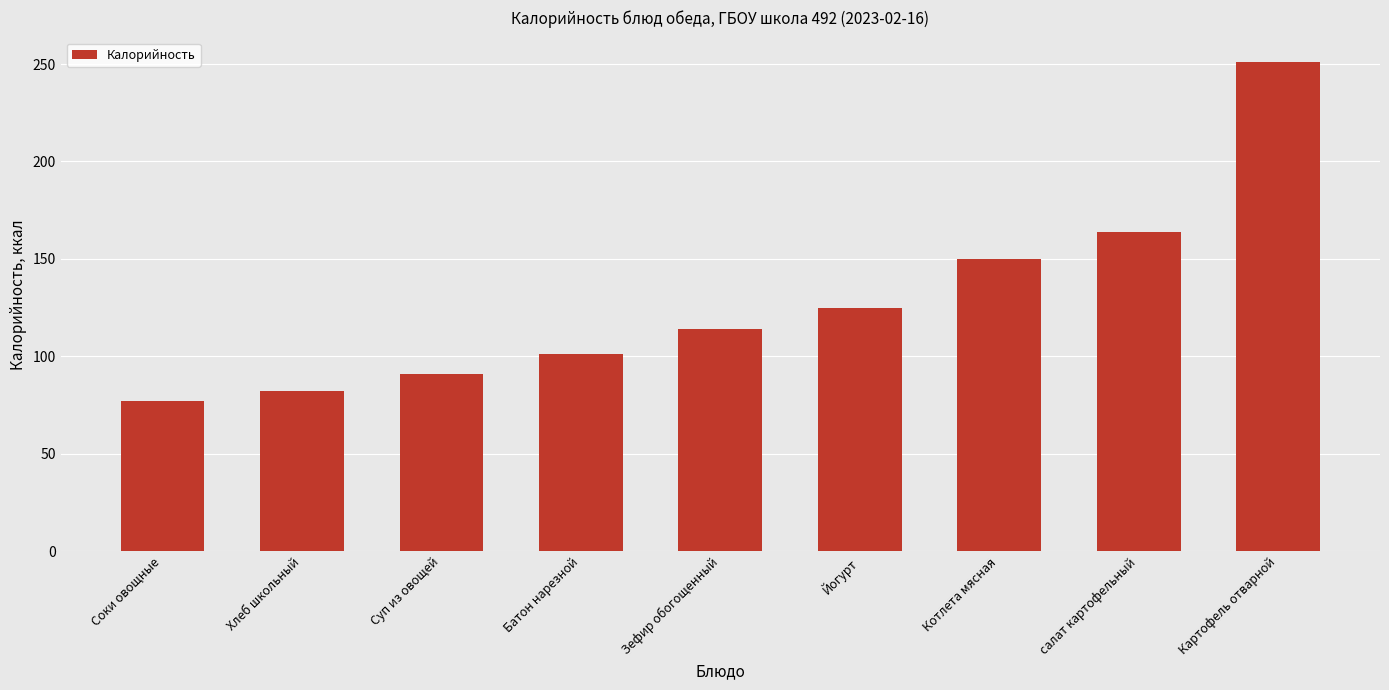

What is the value of the 7th bar from the left?

150